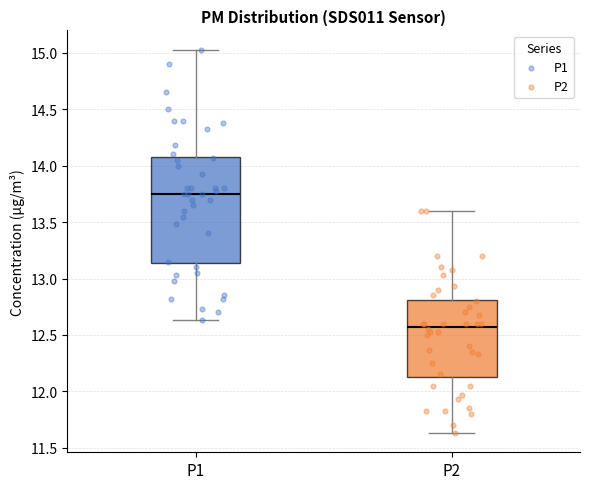

Which box is the tallest, from its lower edge to its upper edge?

P1